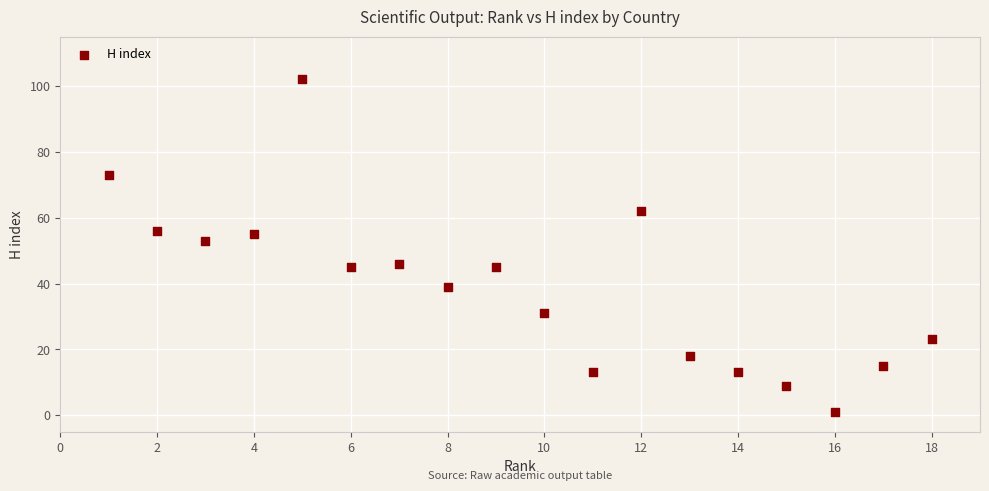

What Y value in the scatter plot is closest to 51?

53